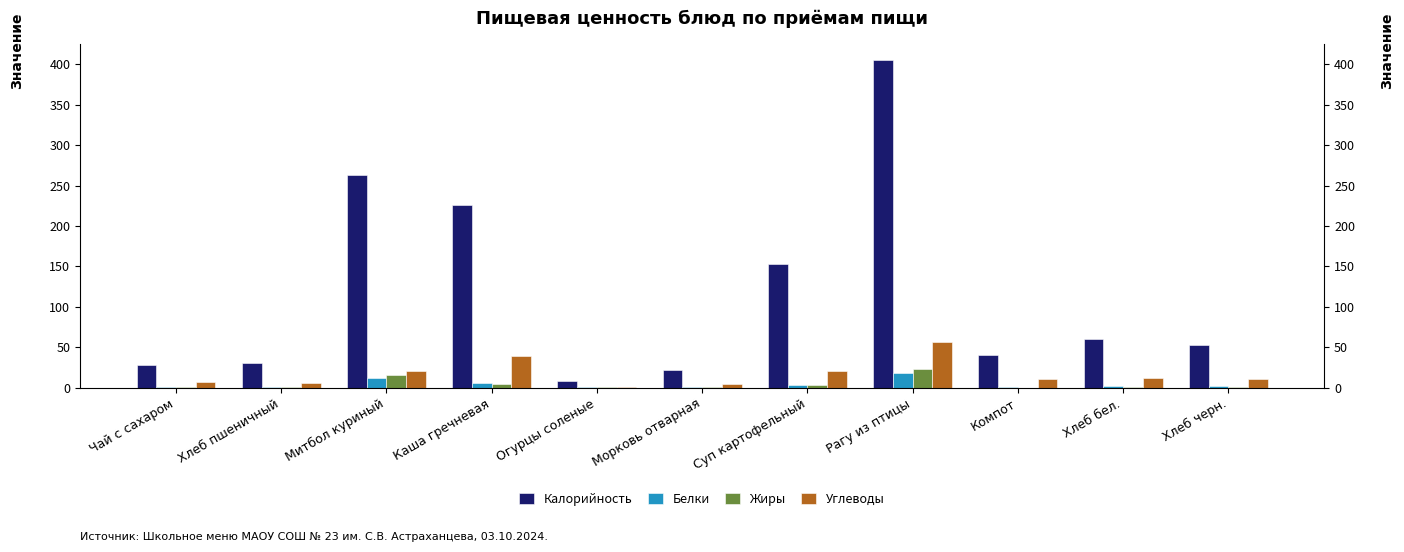

What is the difference between the highest and lowest values at Рагу из птицы?

387.8